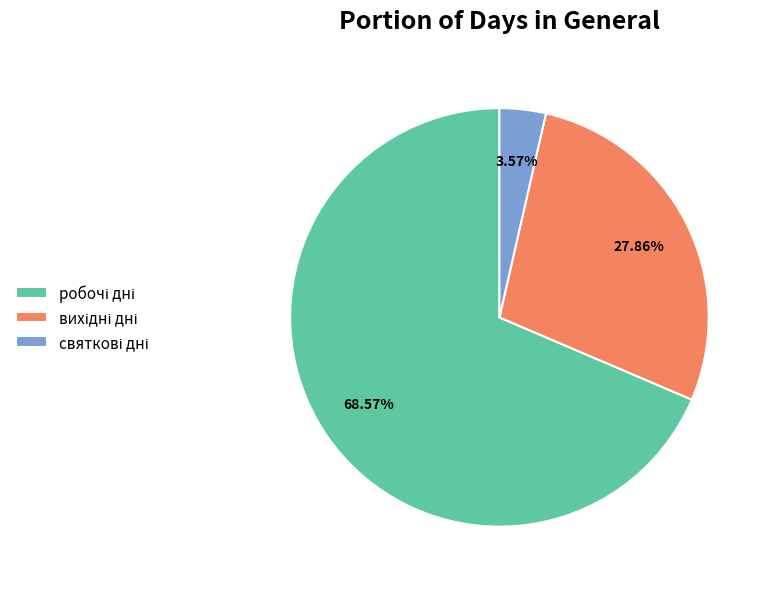

Is there any slice that represents more than half of the pie?

Yes